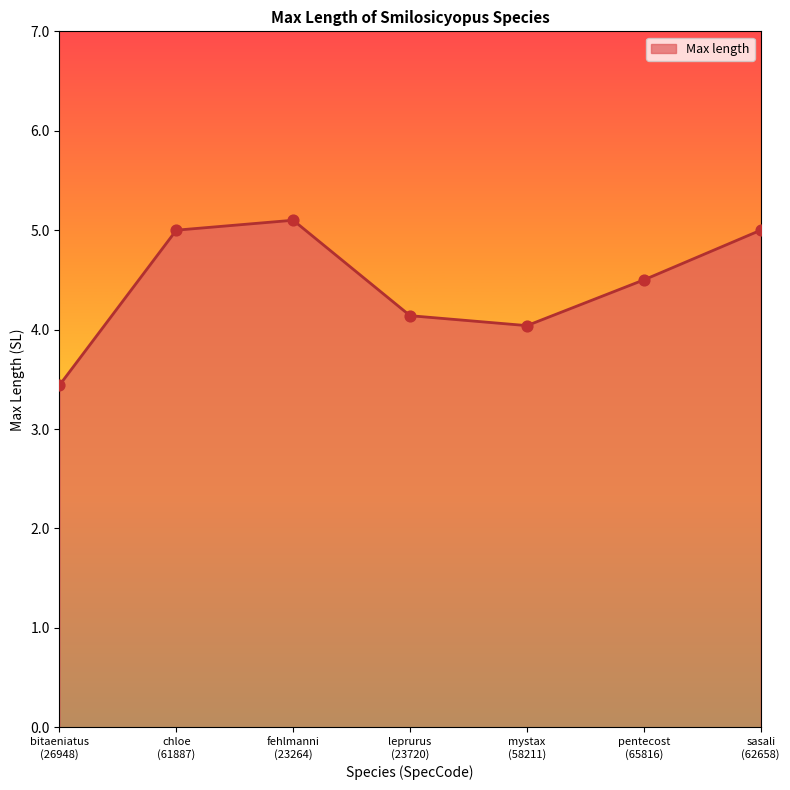

What is the change in value from mystax
(58211) to pentecost
(65816)?

+0.5